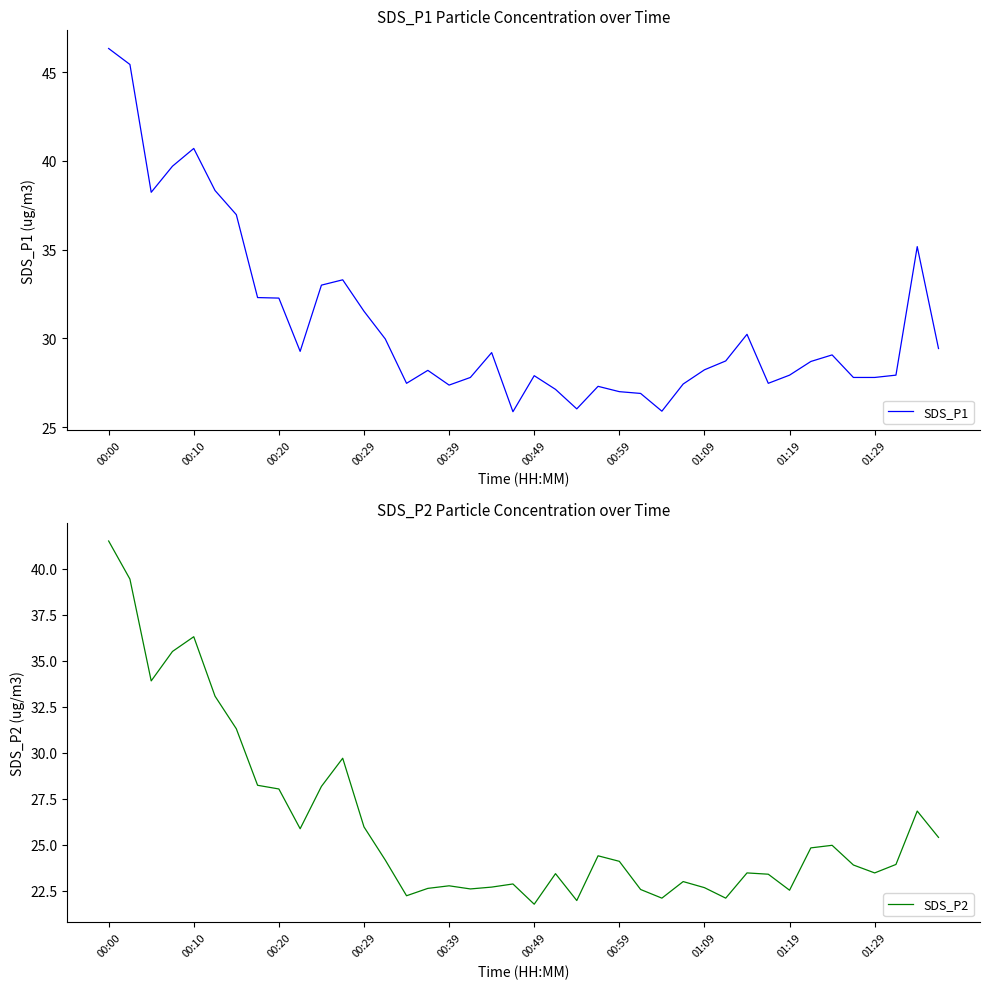

What is the average value of the SDS_P1 series?

30.9